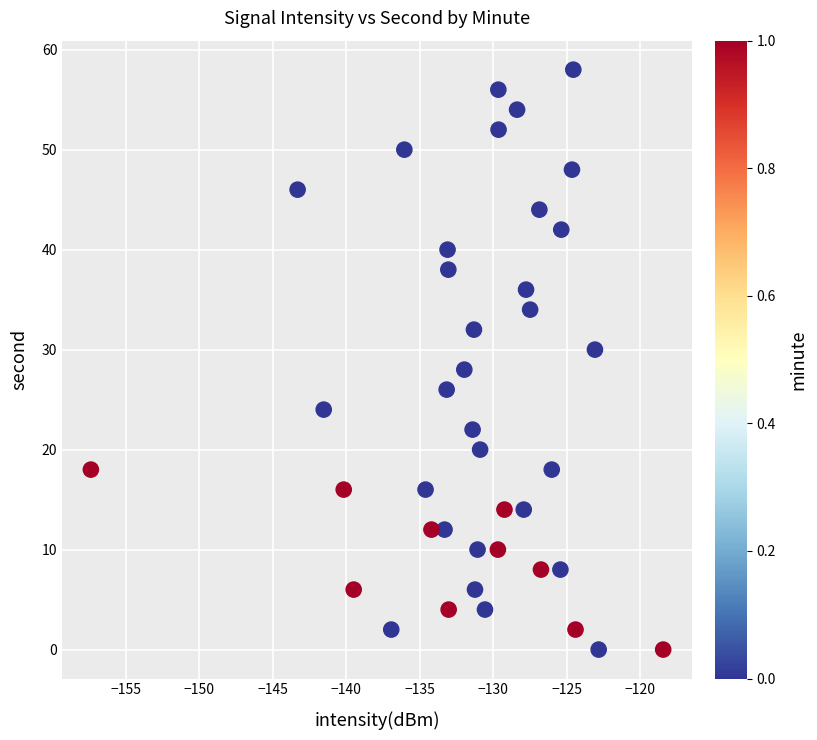

What is the range of Y values (max minus min)?

58